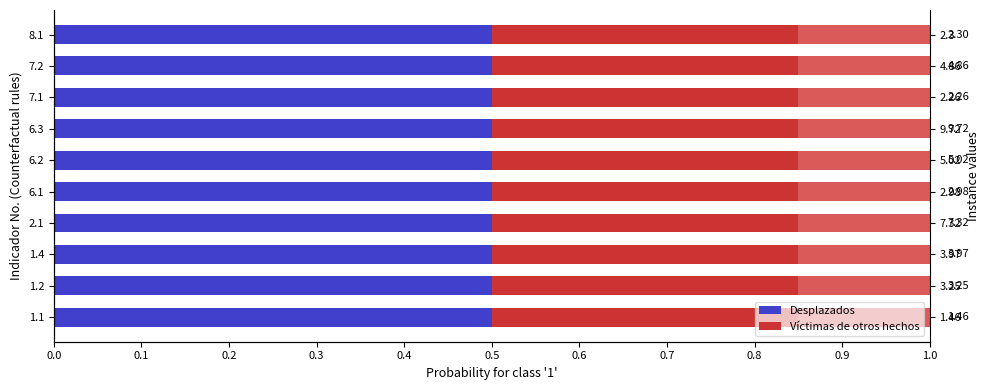

Rank the series by their maximum value, from lowest to highest.

Víctimas de otros hechos, Desplazados